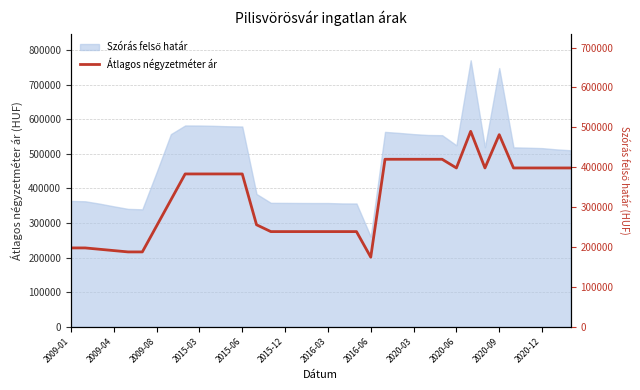

What is the value of the 28th point from the left?

398000